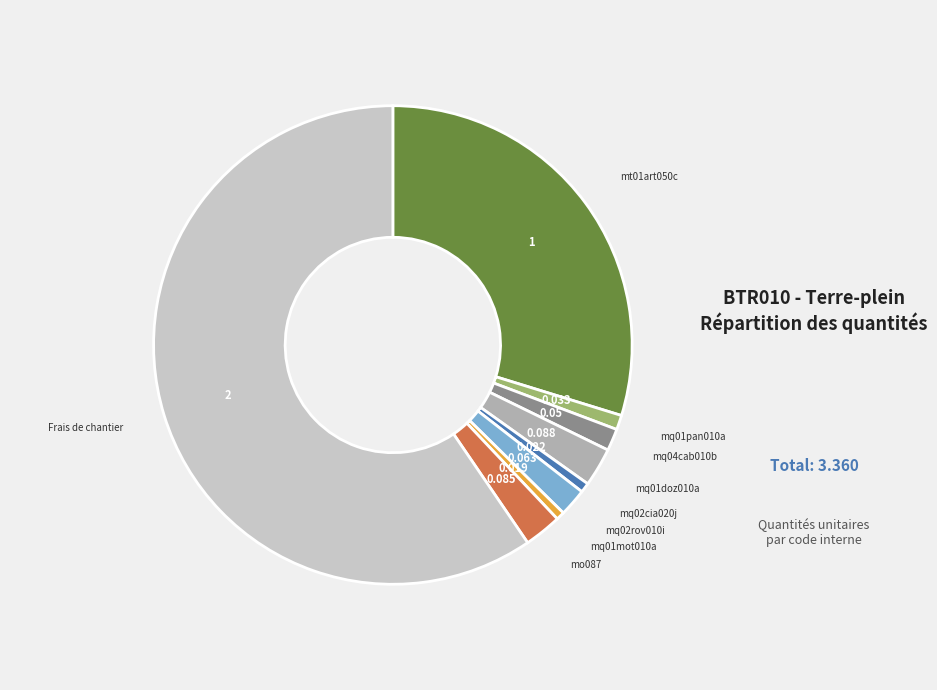

Is there any slice that represents more than half of the pie?

Yes